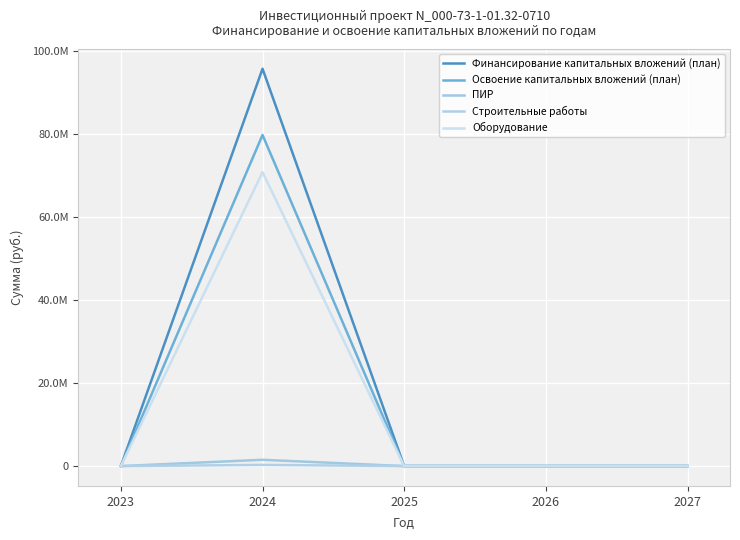

Is this an area chart (filled region under the line)?

No